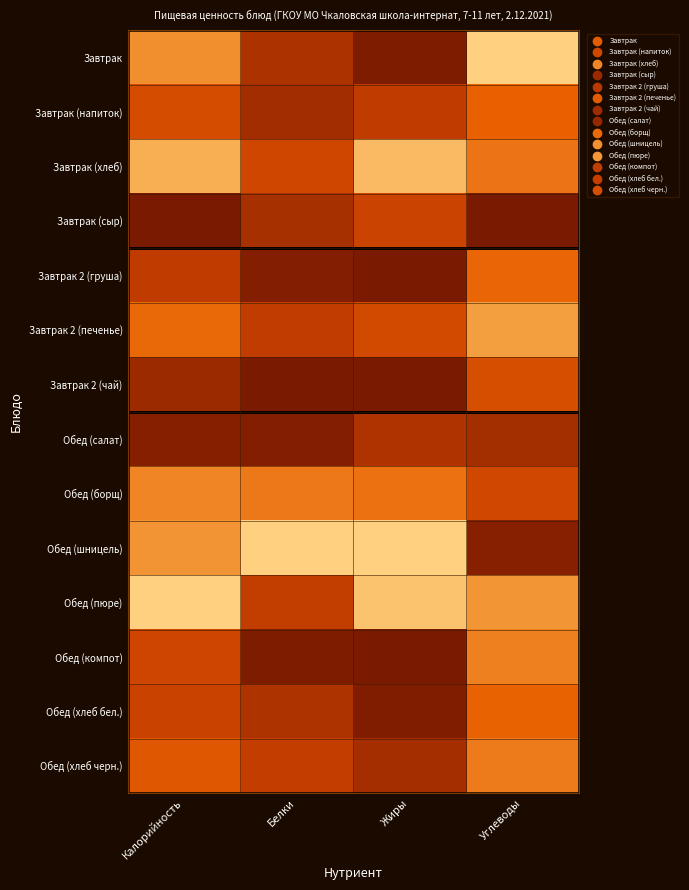

Which has a higher value, Белки or Жиры?

Белки